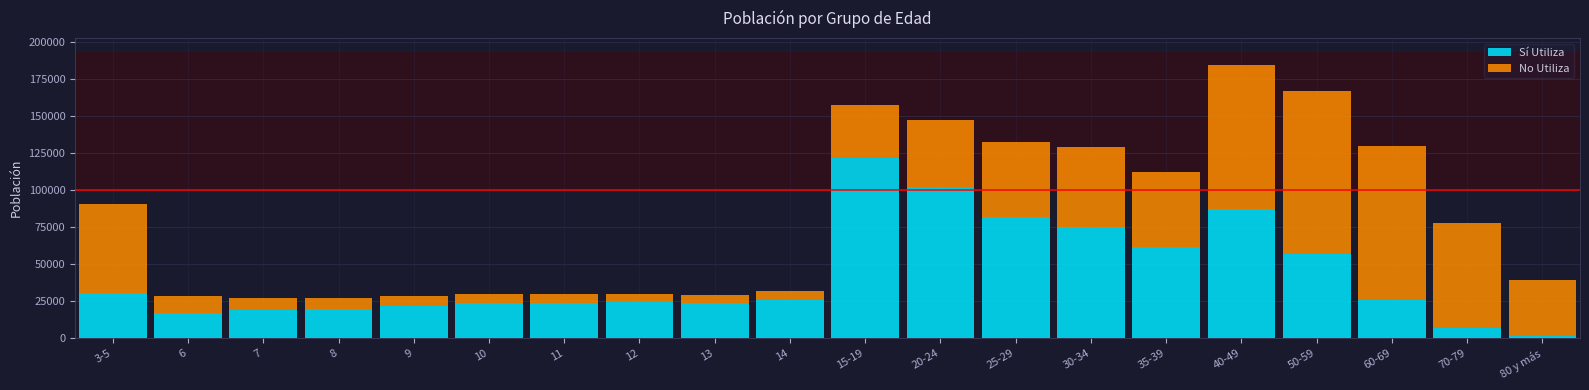

What is the maximum value for Sí Utiliza?

121744